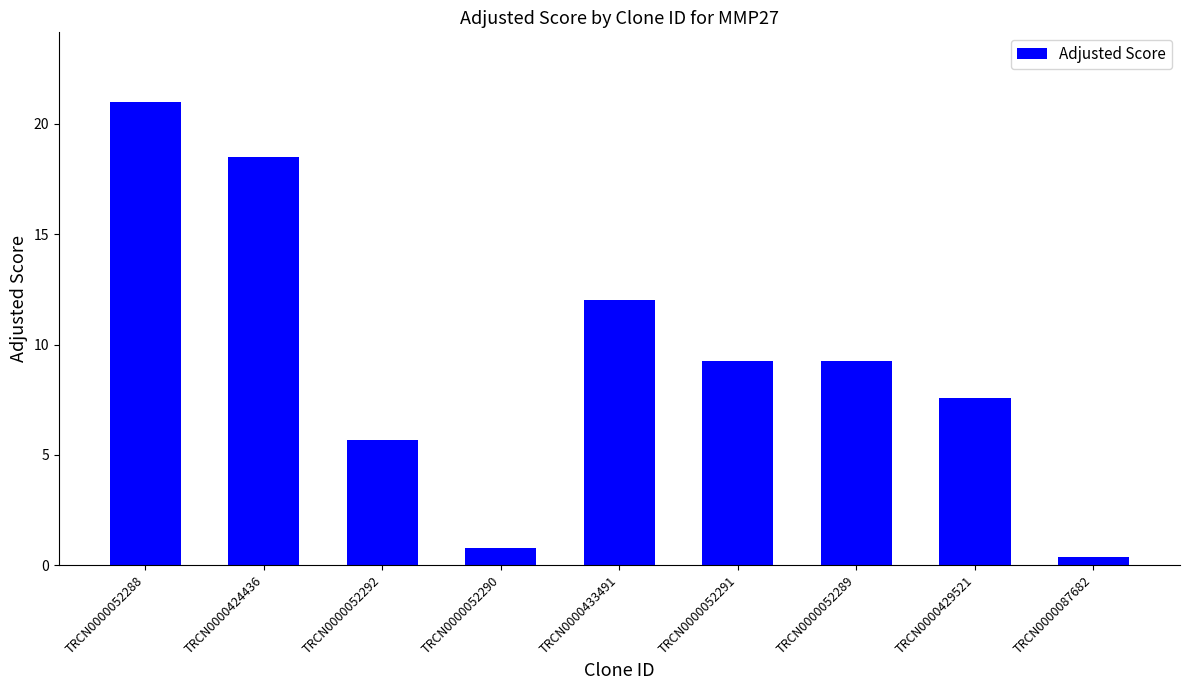

What is the change in value from TRCN0000052290 to TRCN0000052291?

+8.5